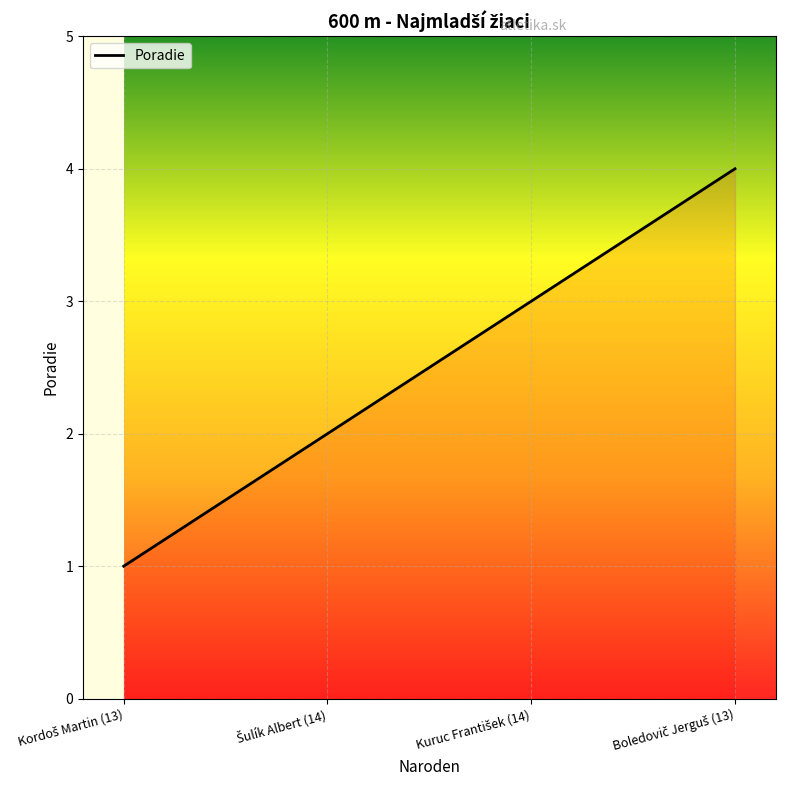

How many values are below 3?

2